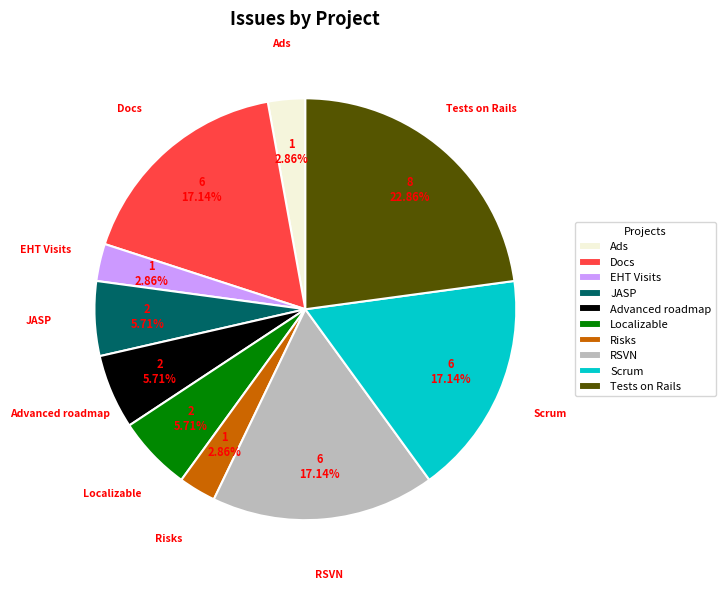

Does Docs represent more than half of the total?

No